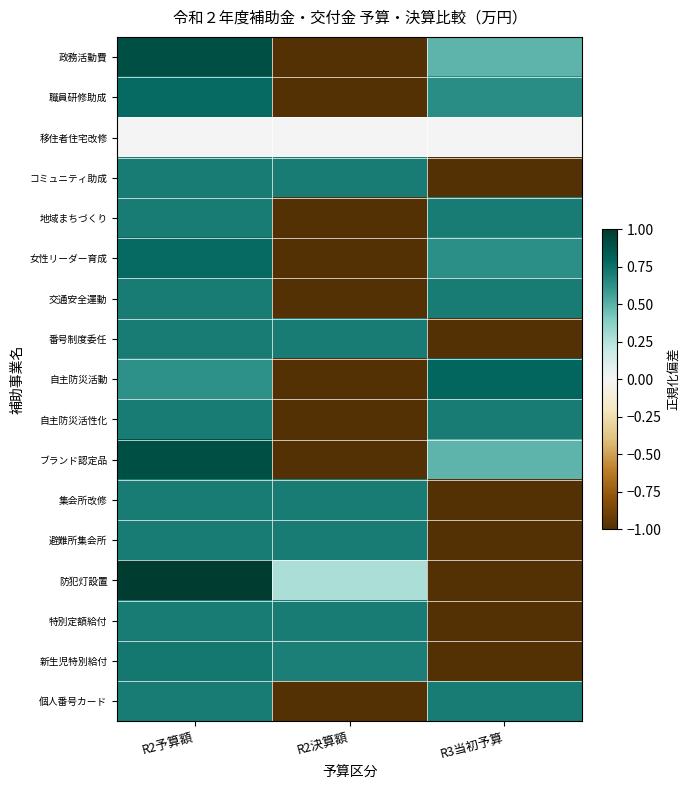

Which series changed the most between R2予算額 and R3当初予算?

防犯灯設置